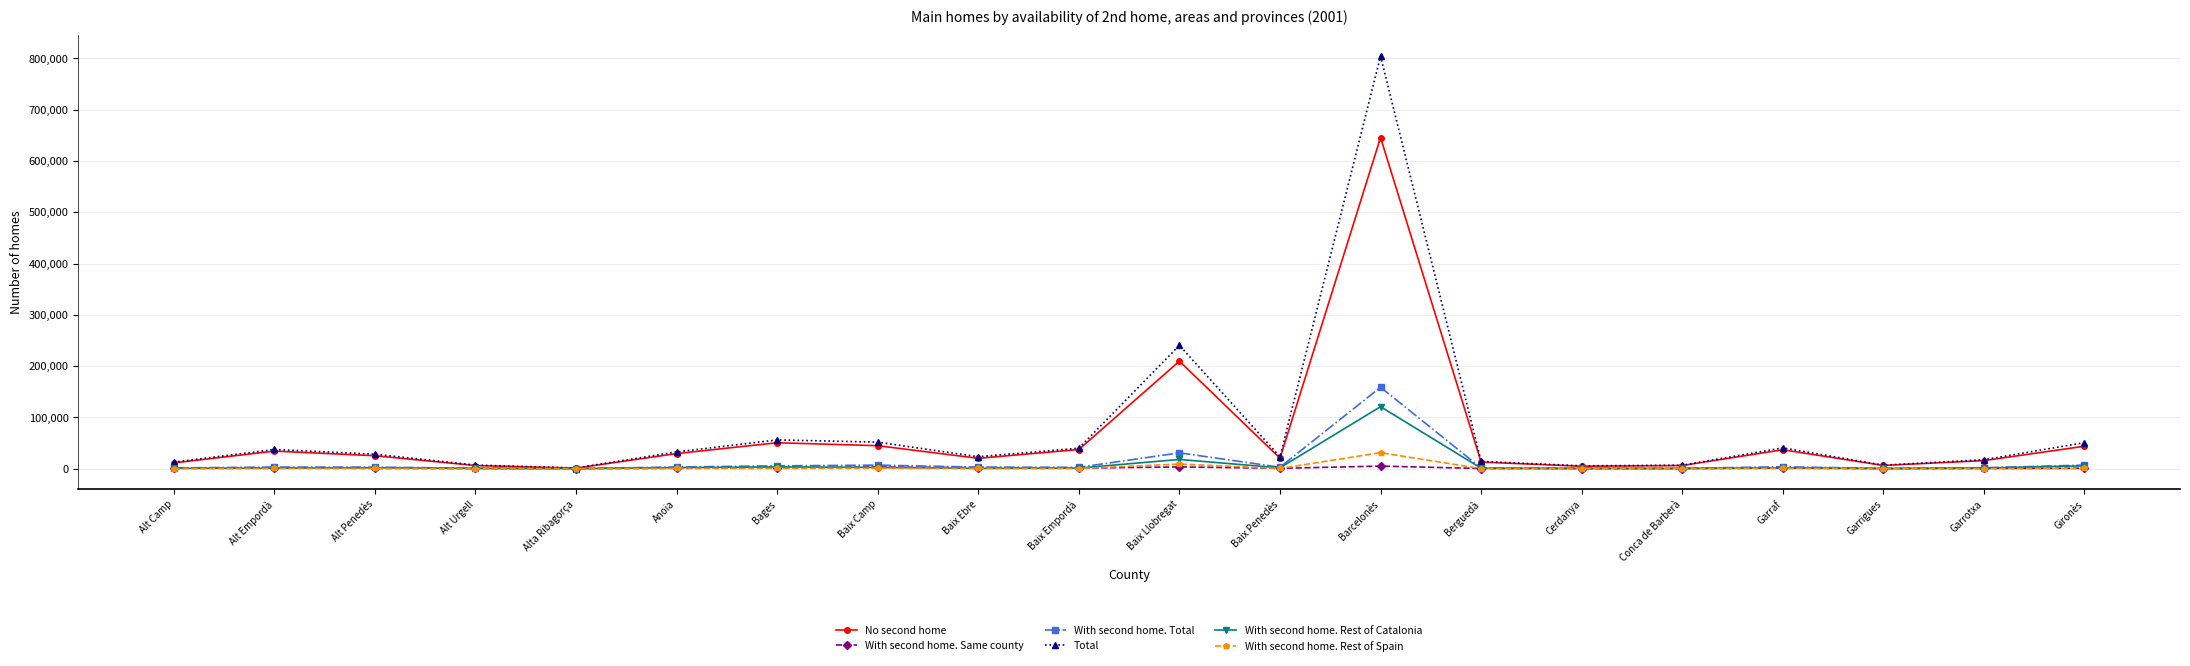

What is the greatest value displayed?

804614